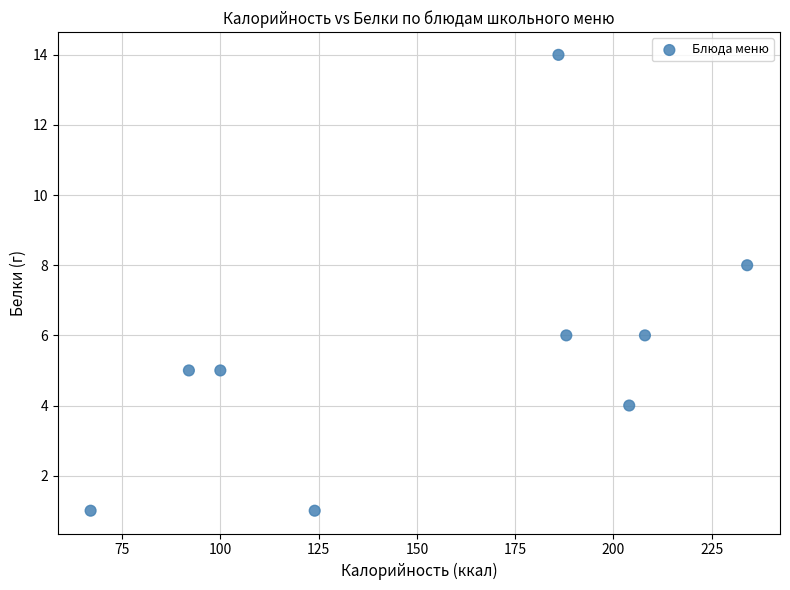

What is the average Y value?

6